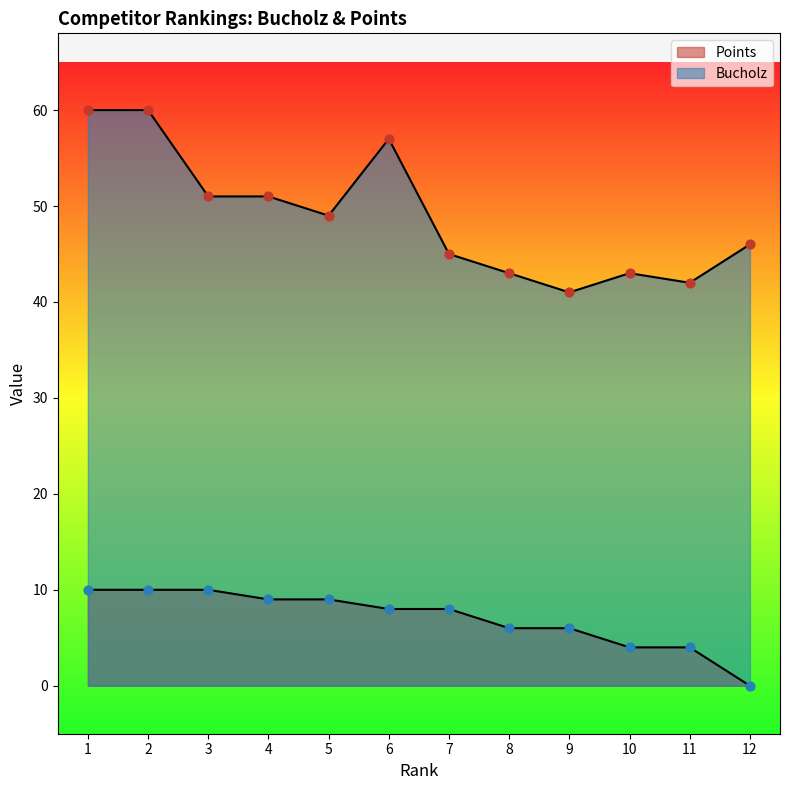

At how many categories does at least one series exceed 42?

10